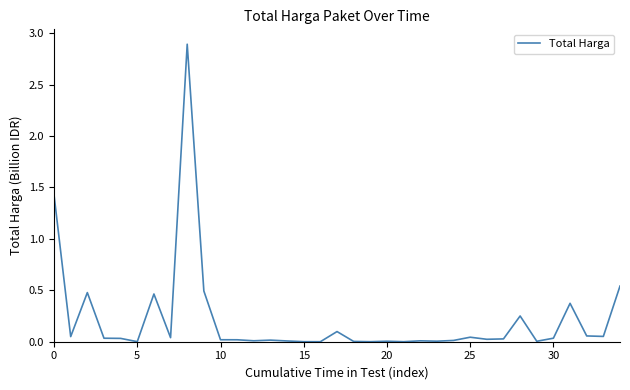

What is the difference between the maximum and second lowest values?

2.9